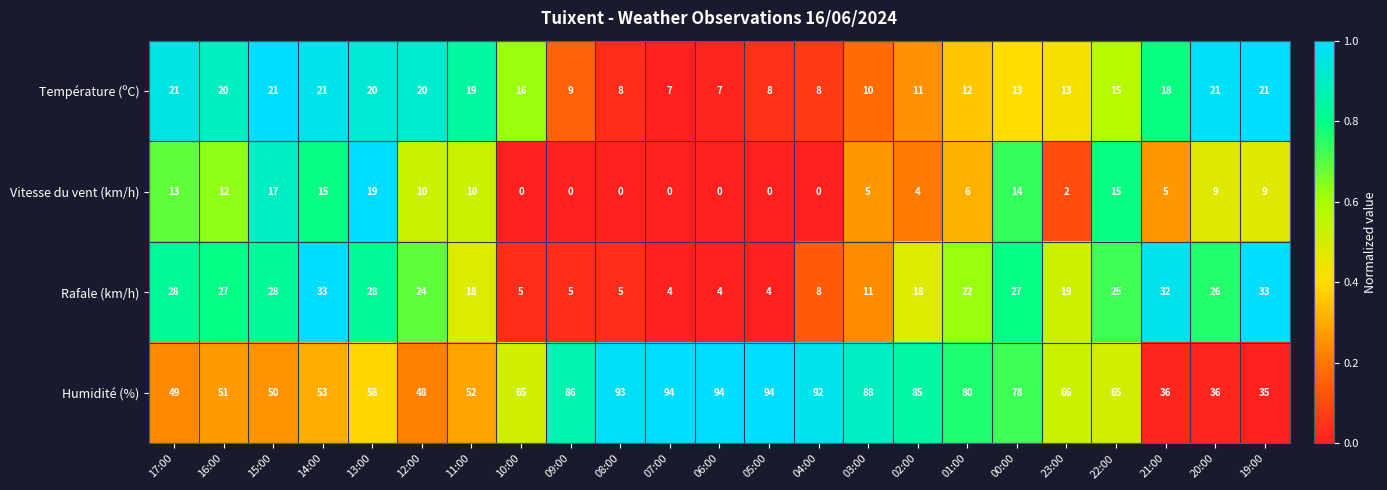

List the series in order of their peak value, highest first.

Humidité (%), Rafale (km/h), Température (ºC), Vitesse du vent (km/h)